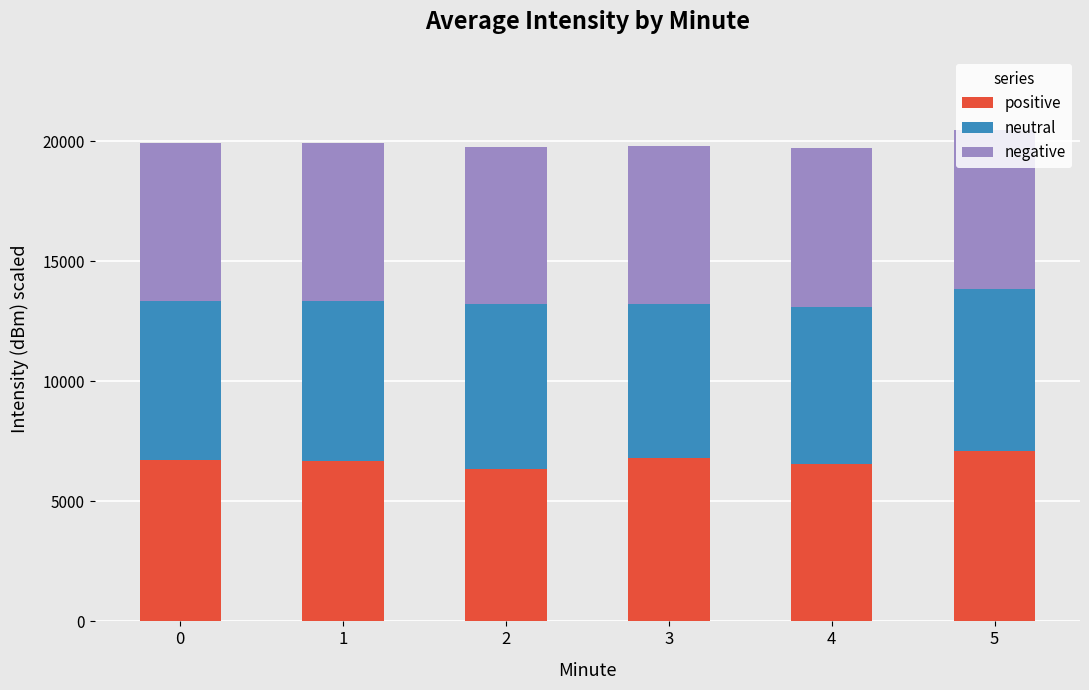

What is the sum of all positive values?

40236.4